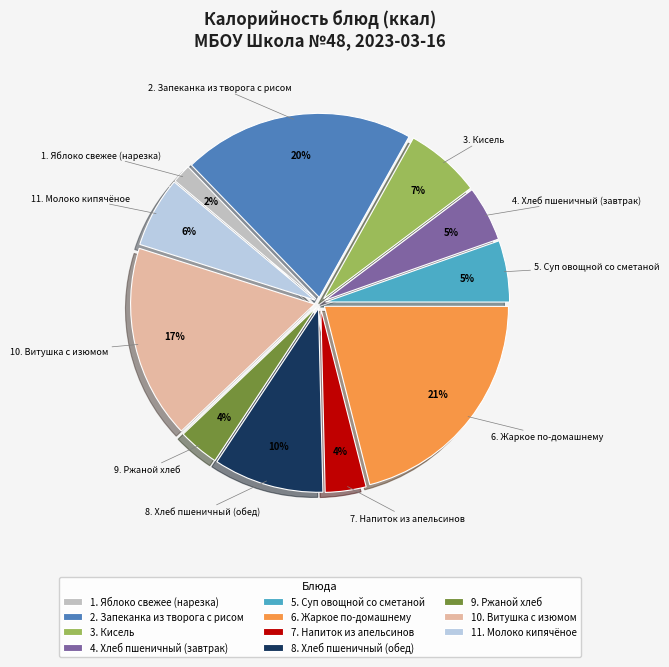

Combined, do 7. Напиток из апельсинов and 6. Жаркое по-домашнему account for over 50%?

No